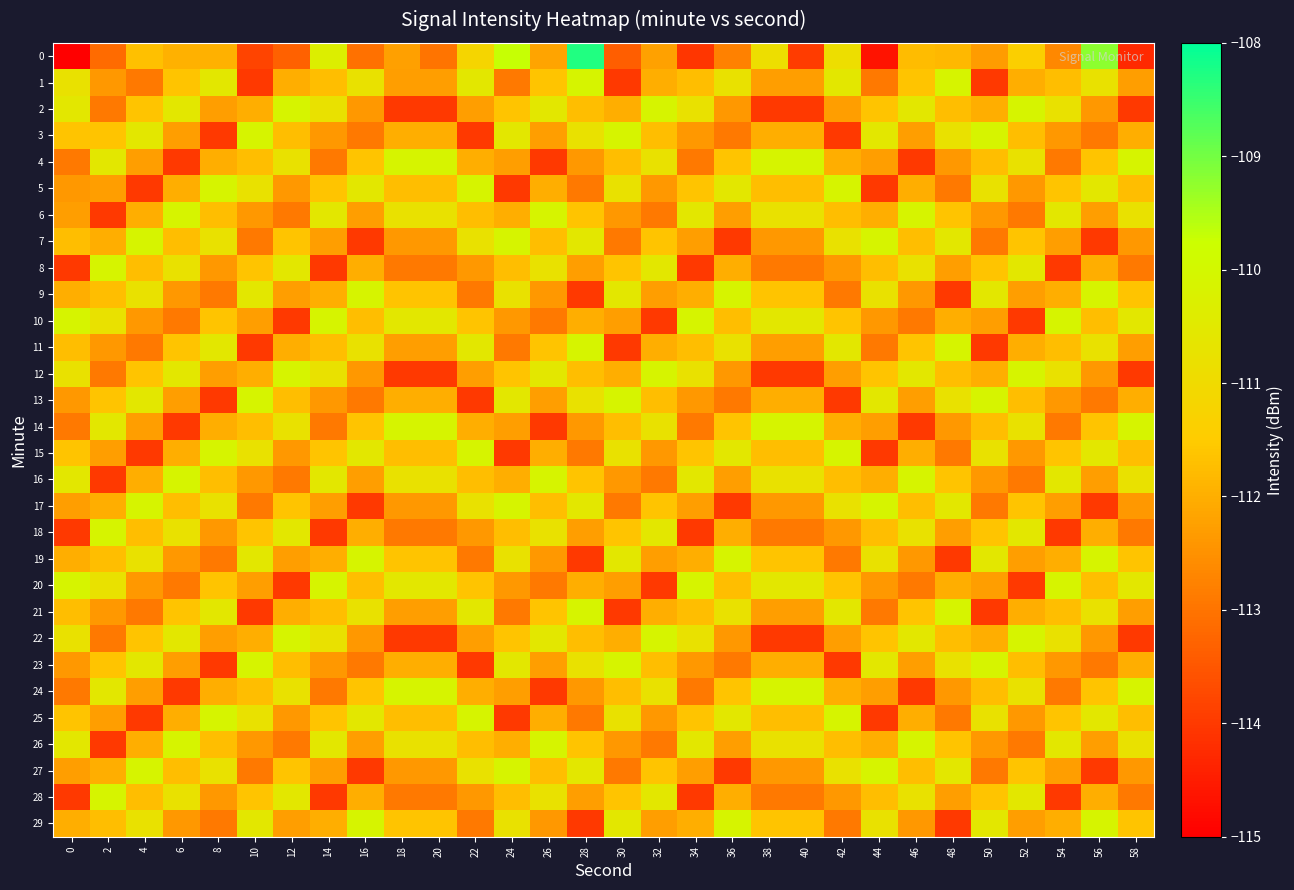

Reading left to right, list all the values displayed in this chart.

0: 0=-115.0	2=-113.2	4=-111.7	6=-112.0	8=-112.0	10=-113.8	12=-113.3	14=-110.3	16=-113.0	18=-112.3	20=-113.0	22=-111.2	24=-109.7	26=-112.2	28=-108.3	30=-113.4	32=-112.2	34=-114.1	36=-112.8	38=-110.9	40=-113.9	42=-110.9	44=-114.7	46=-111.8	48=-111.8	50=-112.3	52=-111.4	54=-112.7	56=-109.2	58=-114.3
1: 0=-110.8	2=-112.4	4=-112.9	6=-111.6	8=-110.6	10=-114.0	12=-112.0	14=-111.7	16=-110.8	18=-112.3	20=-112.3	22=-110.6	24=-112.9	26=-111.6	28=-110.1	30=-114.0	32=-112.0	34=-111.7	36=-110.8	38=-112.3	40=-112.3	42=-110.6	44=-112.9	46=-111.6	48=-110.1	50=-114.0	52=-112.0	54=-111.7	56=-110.8	58=-112.3
2: 0=-110.6	2=-112.9	4=-111.6	6=-110.6	8=-112.3	10=-112.0	12=-110.1	14=-110.8	16=-112.4	18=-114.0	20=-114.0	22=-112.3	24=-111.6	26=-110.6	28=-111.7	30=-112.0	32=-110.1	34=-110.8	36=-112.4	38=-114.0	40=-114.0	42=-112.3	44=-111.6	46=-110.6	48=-111.7	50=-112.0	52=-110.1	54=-110.8	56=-112.4	58=-114.0
3: 0=-111.6	2=-111.6	4=-110.6	6=-112.3	8=-114.0	10=-110.1	12=-111.7	14=-112.4	16=-112.9	18=-112.0	20=-112.0	22=-114.0	24=-110.6	26=-112.3	28=-110.8	30=-110.1	32=-111.7	34=-112.4	36=-112.9	38=-112.0	40=-112.0	42=-114.0	44=-110.6	46=-112.3	48=-110.8	50=-110.1	52=-111.7	54=-112.4	56=-112.9	58=-112.0
4: 0=-112.9	2=-110.6	4=-112.3	6=-114.0	8=-112.0	10=-111.7	12=-110.8	14=-112.9	16=-111.6	18=-110.1	20=-110.1	22=-112.0	24=-112.3	26=-114.0	28=-112.4	30=-111.7	32=-110.8	34=-112.9	36=-111.6	38=-110.1	40=-110.1	42=-112.0	44=-112.3	46=-114.0	48=-112.4	50=-111.7	52=-110.8	54=-112.9	56=-111.6	58=-110.1
5: 0=-112.4	2=-112.3	4=-114.0	6=-112.0	8=-110.1	10=-110.8	12=-112.4	14=-111.6	16=-110.6	18=-111.7	20=-111.7	22=-110.1	24=-114.0	26=-112.0	28=-112.9	30=-110.8	32=-112.4	34=-111.6	36=-110.6	38=-111.7	40=-111.7	42=-110.1	44=-114.0	46=-112.0	48=-112.9	50=-110.8	52=-112.4	54=-111.6	56=-110.6	58=-111.7
6: 0=-112.3	2=-114.0	4=-112.0	6=-110.1	8=-111.7	10=-112.4	12=-112.9	14=-110.6	16=-112.3	18=-110.8	20=-110.8	22=-111.7	24=-112.0	26=-110.1	28=-111.6	30=-112.4	32=-112.9	34=-110.6	36=-112.3	38=-110.8	40=-110.8	42=-111.7	44=-112.0	46=-110.1	48=-111.6	50=-112.4	52=-112.9	54=-110.6	56=-112.3	58=-110.8
7: 0=-111.7	2=-112.0	4=-110.1	6=-111.7	8=-110.8	10=-112.9	12=-111.6	14=-112.3	16=-114.0	18=-112.4	20=-112.4	22=-110.8	24=-110.1	26=-111.7	28=-110.6	30=-112.9	32=-111.6	34=-112.3	36=-114.0	38=-112.4	40=-112.4	42=-110.8	44=-110.1	46=-111.7	48=-110.6	50=-112.9	52=-111.6	54=-112.3	56=-114.0	58=-112.4
8: 0=-114.0	2=-110.1	4=-111.7	6=-110.8	8=-112.4	10=-111.6	12=-110.6	14=-114.0	16=-112.0	18=-112.9	20=-112.9	22=-112.4	24=-111.7	26=-110.8	28=-112.3	30=-111.6	32=-110.6	34=-114.0	36=-112.0	38=-112.9	40=-112.9	42=-112.4	44=-111.7	46=-110.8	48=-112.3	50=-111.6	52=-110.6	54=-114.0	56=-112.0	58=-112.9
9: 0=-112.0	2=-111.7	4=-110.8	6=-112.4	8=-112.9	10=-110.6	12=-112.3	14=-112.0	16=-110.1	18=-111.6	20=-111.6	22=-112.9	24=-110.8	26=-112.4	28=-114.0	30=-110.6	32=-112.3	34=-112.0	36=-110.1	38=-111.6	40=-111.6	42=-112.9	44=-110.8	46=-112.4	48=-114.0	50=-110.6	52=-112.3	54=-112.0	56=-110.1	58=-111.6
10: 0=-110.1	2=-110.8	4=-112.4	6=-112.9	8=-111.6	10=-112.3	12=-114.0	14=-110.1	16=-111.7	18=-110.6	20=-110.6	22=-111.6	24=-112.4	26=-112.9	28=-112.0	30=-112.3	32=-114.0	34=-110.1	36=-111.7	38=-110.6	40=-110.6	42=-111.6	44=-112.4	46=-112.9	48=-112.0	50=-112.3	52=-114.0	54=-110.1	56=-111.7	58=-110.6
11: 0=-111.7	2=-112.4	4=-112.9	6=-111.6	8=-110.6	10=-114.0	12=-112.0	14=-111.7	16=-110.8	18=-112.3	20=-112.3	22=-110.6	24=-112.9	26=-111.6	28=-110.1	30=-114.0	32=-112.0	34=-111.7	36=-110.8	38=-112.3	40=-112.3	42=-110.6	44=-112.9	46=-111.6	48=-110.1	50=-114.0	52=-112.0	54=-111.7	56=-110.8	58=-112.3
12: 0=-110.8	2=-112.9	4=-111.6	6=-110.6	8=-112.3	10=-112.0	12=-110.1	14=-110.8	16=-112.4	18=-114.0	20=-114.0	22=-112.3	24=-111.6	26=-110.6	28=-111.7	30=-112.0	32=-110.1	34=-110.8	36=-112.4	38=-114.0	40=-114.0	42=-112.3	44=-111.6	46=-110.6	48=-111.7	50=-112.0	52=-110.1	54=-110.8	56=-112.4	58=-114.0
13: 0=-112.4	2=-111.6	4=-110.6	6=-112.3	8=-114.0	10=-110.1	12=-111.7	14=-112.4	16=-112.9	18=-112.0	20=-112.0	22=-114.0	24=-110.6	26=-112.3	28=-110.8	30=-110.1	32=-111.7	34=-112.4	36=-112.9	38=-112.0	40=-112.0	42=-114.0	44=-110.6	46=-112.3	48=-110.8	50=-110.1	52=-111.7	54=-112.4	56=-112.9	58=-112.0
14: 0=-112.9	2=-110.6	4=-112.3	6=-114.0	8=-112.0	10=-111.7	12=-110.8	14=-112.9	16=-111.6	18=-110.1	20=-110.1	22=-112.0	24=-112.3	26=-114.0	28=-112.4	30=-111.7	32=-110.8	34=-112.9	36=-111.6	38=-110.1	40=-110.1	42=-112.0	44=-112.3	46=-114.0	48=-112.4	50=-111.7	52=-110.8	54=-112.9	56=-111.6	58=-110.1
15: 0=-111.6	2=-112.3	4=-114.0	6=-112.0	8=-110.1	10=-110.8	12=-112.4	14=-111.6	16=-110.6	18=-111.7	20=-111.7	22=-110.1	24=-114.0	26=-112.0	28=-112.9	30=-110.8	32=-112.4	34=-111.6	36=-110.6	38=-111.7	40=-111.7	42=-110.1	44=-114.0	46=-112.0	48=-112.9	50=-110.8	52=-112.4	54=-111.6	56=-110.6	58=-111.7
16: 0=-110.6	2=-114.0	4=-112.0	6=-110.1	8=-111.7	10=-112.4	12=-112.9	14=-110.6	16=-112.3	18=-110.8	20=-110.8	22=-111.7	24=-112.0	26=-110.1	28=-111.6	30=-112.4	32=-112.9	34=-110.6	36=-112.3	38=-110.8	40=-110.8	42=-111.7	44=-112.0	46=-110.1	48=-111.6	50=-112.4	52=-112.9	54=-110.6	56=-112.3	58=-110.8
17: 0=-112.3	2=-112.0	4=-110.1	6=-111.7	8=-110.8	10=-112.9	12=-111.6	14=-112.3	16=-114.0	18=-112.4	20=-112.4	22=-110.8	24=-110.1	26=-111.7	28=-110.6	30=-112.9	32=-111.6	34=-112.3	36=-114.0	38=-112.4	40=-112.4	42=-110.8	44=-110.1	46=-111.7	48=-110.6	50=-112.9	52=-111.6	54=-112.3	56=-114.0	58=-112.4
18: 0=-114.0	2=-110.1	4=-111.7	6=-110.8	8=-112.4	10=-111.6	12=-110.6	14=-114.0	16=-112.0	18=-112.9	20=-112.9	22=-112.4	24=-111.7	26=-110.8	28=-112.3	30=-111.6	32=-110.6	34=-114.0	36=-112.0	38=-112.9	40=-112.9	42=-112.4	44=-111.7	46=-110.8	48=-112.3	50=-111.6	52=-110.6	54=-114.0	56=-112.0	58=-112.9
19: 0=-112.0	2=-111.7	4=-110.8	6=-112.4	8=-112.9	10=-110.6	12=-112.3	14=-112.0	16=-110.1	18=-111.6	20=-111.6	22=-112.9	24=-110.8	26=-112.4	28=-114.0	30=-110.6	32=-112.3	34=-112.0	36=-110.1	38=-111.6	40=-111.6	42=-112.9	44=-110.8	46=-112.4	48=-114.0	50=-110.6	52=-112.3	54=-112.0	56=-110.1	58=-111.6
20: 0=-110.1	2=-110.8	4=-112.4	6=-112.9	8=-111.6	10=-112.3	12=-114.0	14=-110.1	16=-111.7	18=-110.6	20=-110.6	22=-111.6	24=-112.4	26=-112.9	28=-112.0	30=-112.3	32=-114.0	34=-110.1	36=-111.7	38=-110.6	40=-110.6	42=-111.6	44=-112.4	46=-112.9	48=-112.0	50=-112.3	52=-114.0	54=-110.1	56=-111.7	58=-110.6
21: 0=-111.7	2=-112.4	4=-112.9	6=-111.6	8=-110.6	10=-114.0	12=-112.0	14=-111.7	16=-110.8	18=-112.3	20=-112.3	22=-110.6	24=-112.9	26=-111.6	28=-110.1	30=-114.0	32=-112.0	34=-111.7	36=-110.8	38=-112.3	40=-112.3	42=-110.6	44=-112.9	46=-111.6	48=-110.1	50=-114.0	52=-112.0	54=-111.7	56=-110.8	58=-112.3
22: 0=-110.8	2=-112.9	4=-111.6	6=-110.6	8=-112.3	10=-112.0	12=-110.1	14=-110.8	16=-112.4	18=-114.0	20=-114.0	22=-112.3	24=-111.6	26=-110.6	28=-111.7	30=-112.0	32=-110.1	34=-110.8	36=-112.4	38=-114.0	40=-114.0	42=-112.3	44=-111.6	46=-110.6	48=-111.7	50=-112.0	52=-110.1	54=-110.8	56=-112.4	58=-114.0
23: 0=-112.4	2=-111.6	4=-110.6	6=-112.3	8=-114.0	10=-110.1	12=-111.7	14=-112.4	16=-112.9	18=-112.0	20=-112.0	22=-114.0	24=-110.6	26=-112.3	28=-110.8	30=-110.1	32=-111.7	34=-112.4	36=-112.9	38=-112.0	40=-112.0	42=-114.0	44=-110.6	46=-112.3	48=-110.8	50=-110.1	52=-111.7	54=-112.4	56=-112.9	58=-112.0
24: 0=-112.9	2=-110.6	4=-112.3	6=-114.0	8=-112.0	10=-111.7	12=-110.8	14=-112.9	16=-111.6	18=-110.1	20=-110.1	22=-112.0	24=-112.3	26=-114.0	28=-112.4	30=-111.7	32=-110.8	34=-112.9	36=-111.6	38=-110.1	40=-110.1	42=-112.0	44=-112.3	46=-114.0	48=-112.4	50=-111.7	52=-110.8	54=-112.9	56=-111.6	58=-110.1
25: 0=-111.6	2=-112.3	4=-114.0	6=-112.0	8=-110.1	10=-110.8	12=-112.4	14=-111.6	16=-110.6	18=-111.7	20=-111.7	22=-110.1	24=-114.0	26=-112.0	28=-112.9	30=-110.8	32=-112.4	34=-111.6	36=-110.6	38=-111.7	40=-111.7	42=-110.1	44=-114.0	46=-112.0	48=-112.9	50=-110.8	52=-112.4	54=-111.6	56=-110.6	58=-111.7
26: 0=-110.6	2=-114.0	4=-112.0	6=-110.1	8=-111.7	10=-112.4	12=-112.9	14=-110.6	16=-112.3	18=-110.8	20=-110.8	22=-111.7	24=-112.0	26=-110.1	28=-111.6	30=-112.4	32=-112.9	34=-110.6	36=-112.3	38=-110.8	40=-110.8	42=-111.7	44=-112.0	46=-110.1	48=-111.6	50=-112.4	52=-112.9	54=-110.6	56=-112.3	58=-110.8
27: 0=-112.3	2=-112.0	4=-110.1	6=-111.7	8=-110.8	10=-112.9	12=-111.6	14=-112.3	16=-114.0	18=-112.4	20=-112.4	22=-110.8	24=-110.1	26=-111.7	28=-110.6	30=-112.9	32=-111.6	34=-112.3	36=-114.0	38=-112.4	40=-112.4	42=-110.8	44=-110.1	46=-111.7	48=-110.6	50=-112.9	52=-111.6	54=-112.3	56=-114.0	58=-112.4
28: 0=-114.0	2=-110.1	4=-111.7	6=-110.8	8=-112.4	10=-111.6	12=-110.6	14=-114.0	16=-112.0	18=-112.9	20=-112.9	22=-112.4	24=-111.7	26=-110.8	28=-112.3	30=-111.6	32=-110.6	34=-114.0	36=-112.0	38=-112.9	40=-112.9	42=-112.4	44=-111.7	46=-110.8	48=-112.3	50=-111.6	52=-110.6	54=-114.0	56=-112.0	58=-112.9
29: 0=-112.0	2=-111.7	4=-110.8	6=-112.4	8=-112.9	10=-110.6	12=-112.3	14=-112.0	16=-110.1	18=-111.6	20=-111.6	22=-112.9	24=-110.8	26=-112.4	28=-114.0	30=-110.6	32=-112.3	34=-112.0	36=-110.1	38=-111.6	40=-111.6	42=-112.9	44=-110.8	46=-112.4	48=-114.0	50=-110.6	52=-112.3	54=-112.0	56=-110.1	58=-111.6